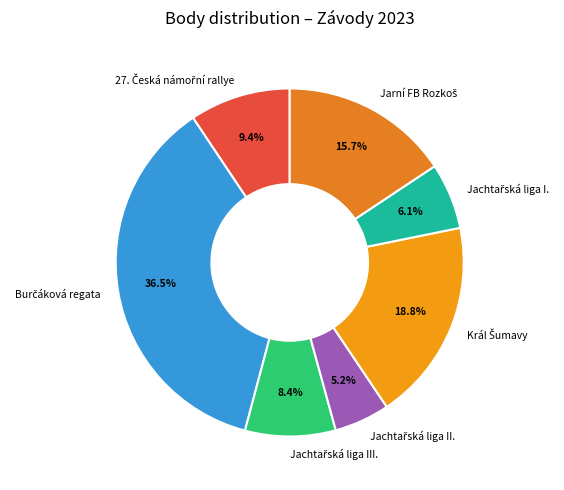

Does any single category account for the majority?

No